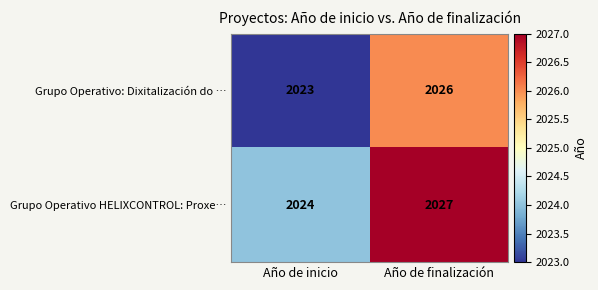

True or false: Grupo Operativo HELIXCONTROL: Proxe… has a value of 2024 at Año de inicio.

True